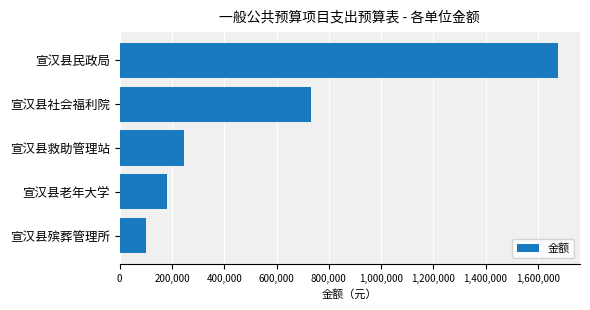

Between 宣汉县社会福利院 and 宣汉县老年大学, which is larger?

宣汉县社会福利院